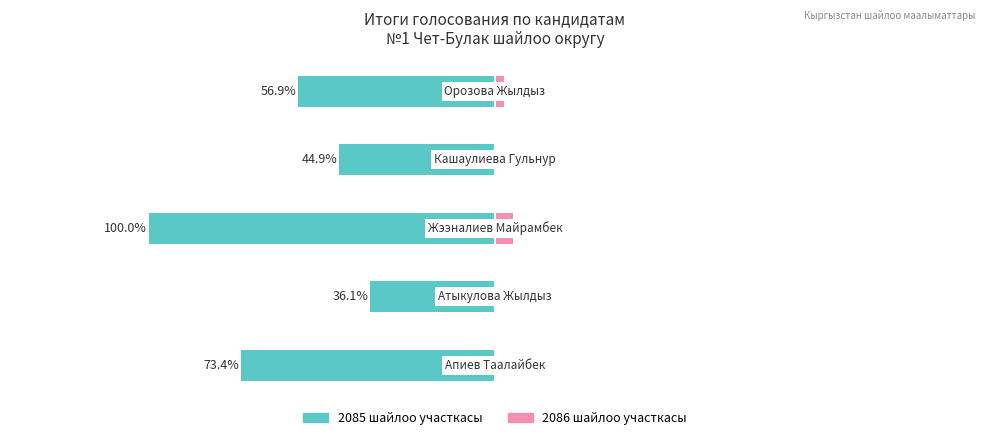

Rank the categories by 2086 шайлоо участкасы value from lowest to highest.

0, 1, 3, 4, 2